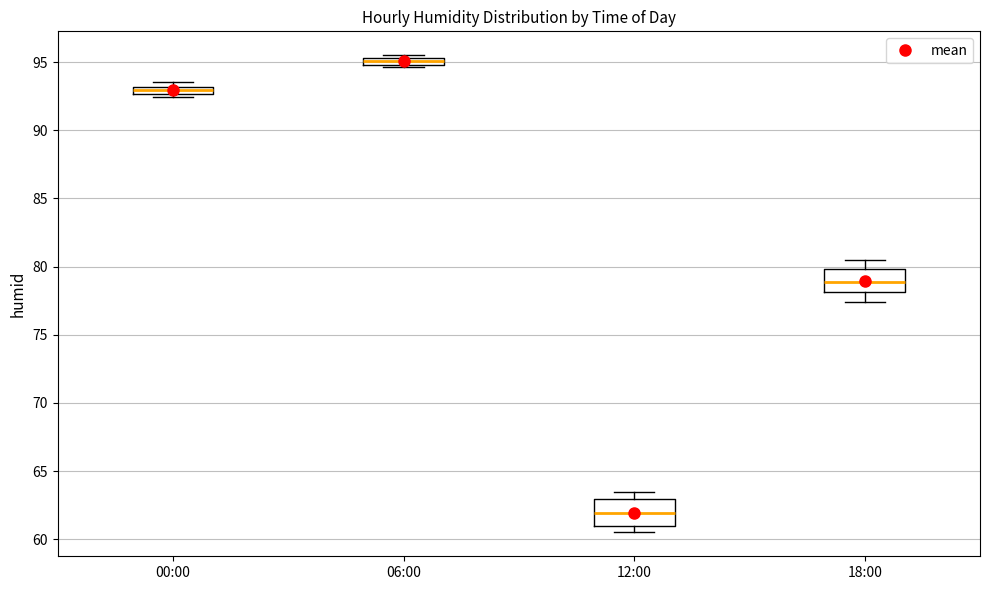

Where does the lower whisker of the box for 18:00 end on the y-axis? The values are not printed on the chart, so give them approximately, as read against the axis.

77.5